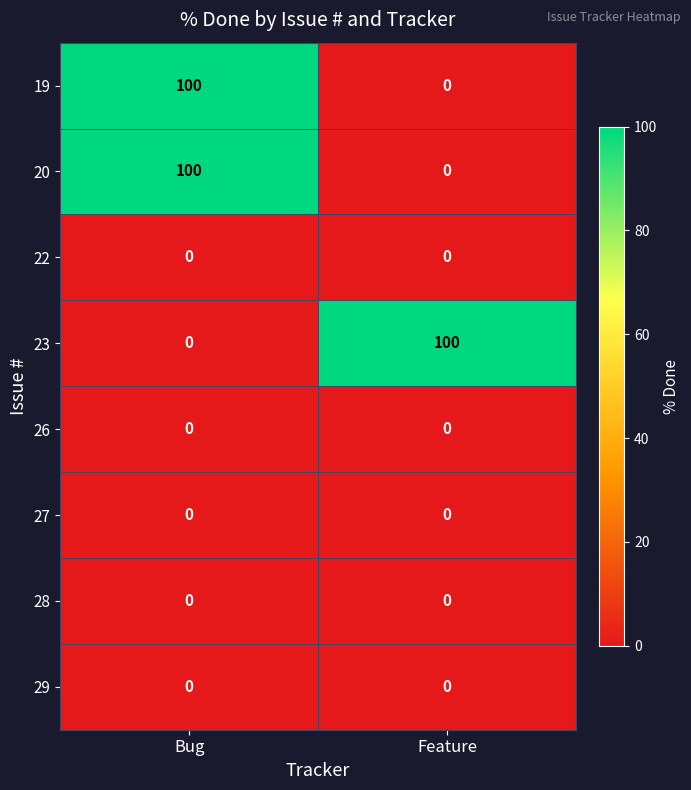

What is the average value of the 23 series?

50